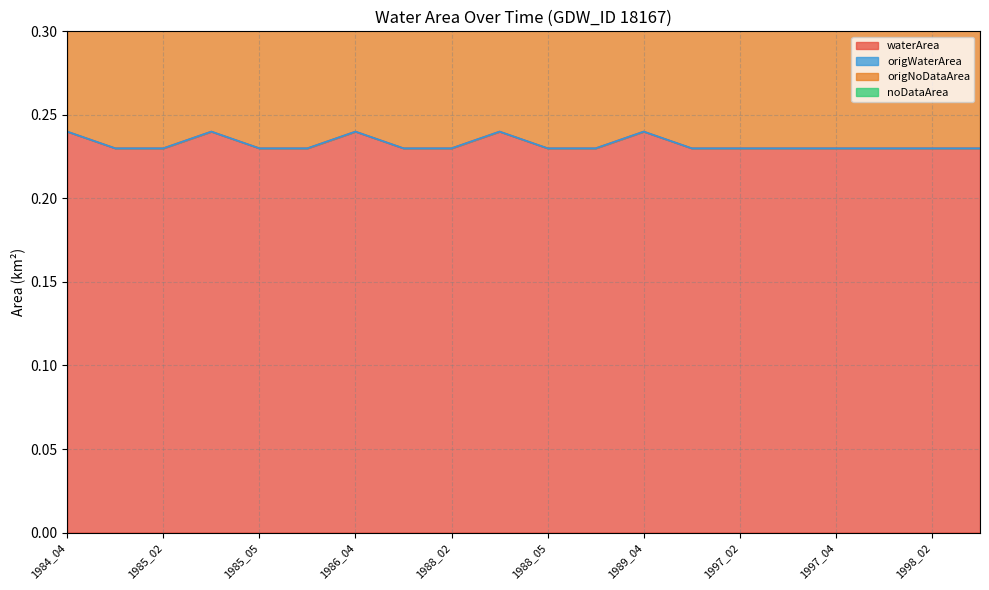

What are all the series names shown in the legend?

waterArea, origWaterArea, origNoDataArea, noDataArea